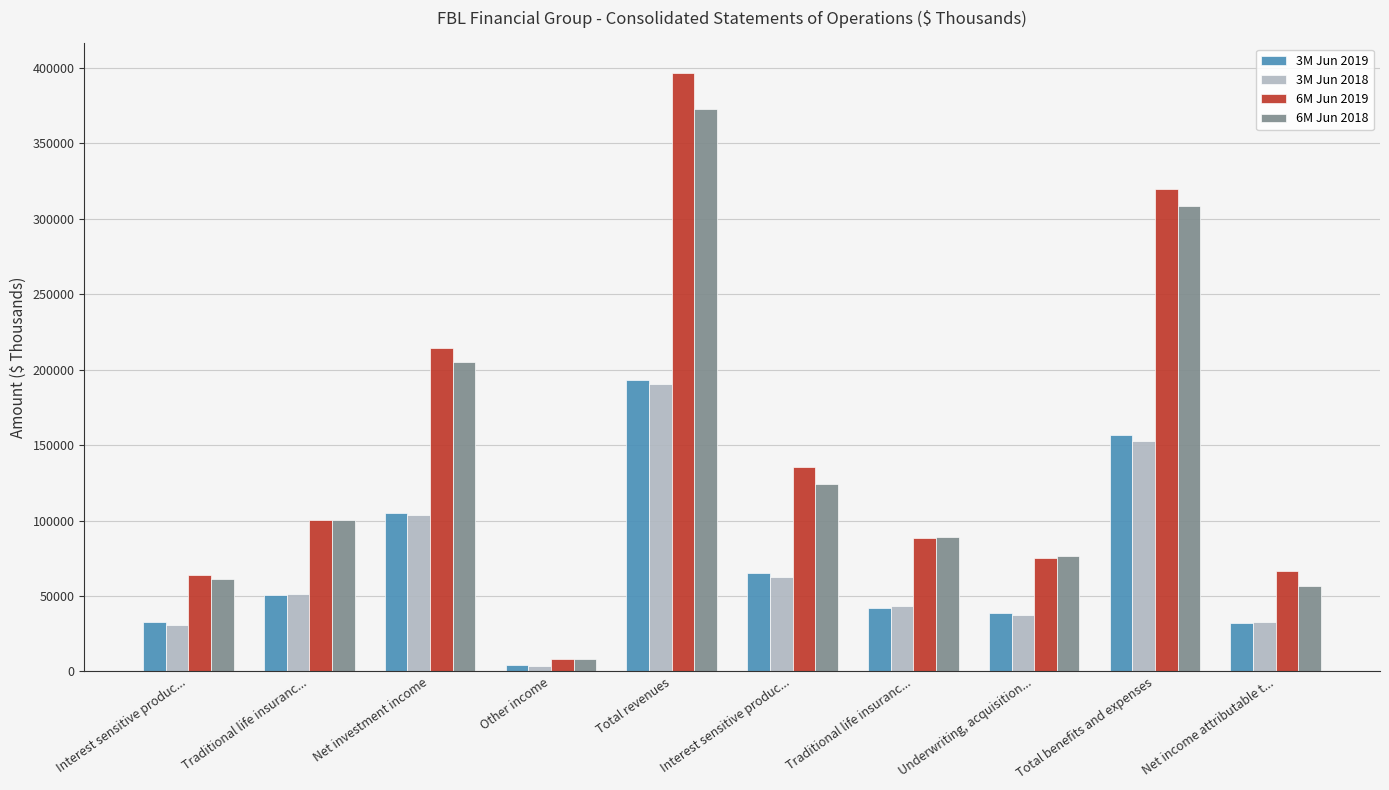

True or false: 3M Jun 2018 has a value of 30906 at Interest sensitive produc....

True